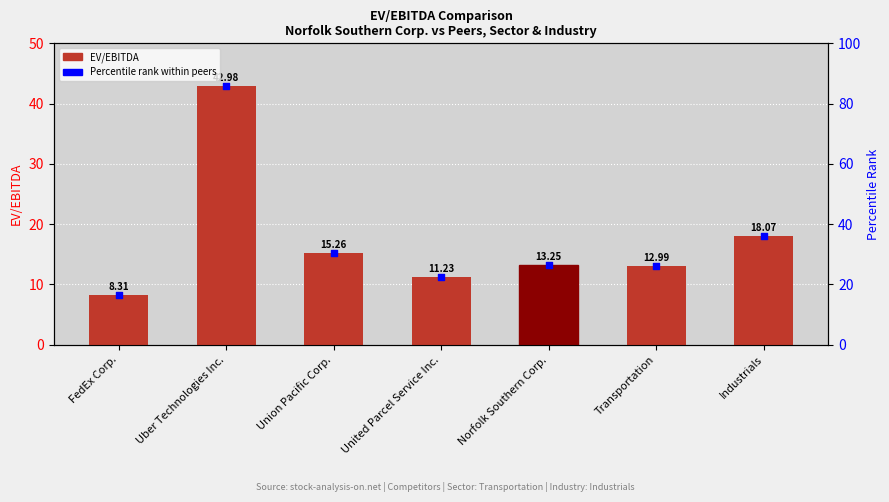

What are all the series names shown in the legend?

EV/EBITDA, Percentile rank within peers